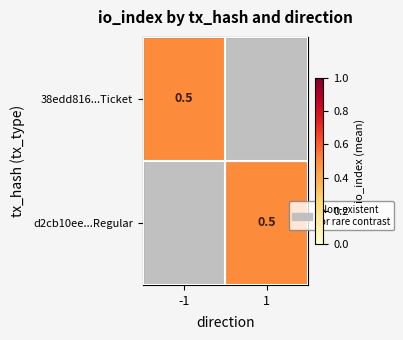

The value of -1 at 0 is -1. True or false?

False